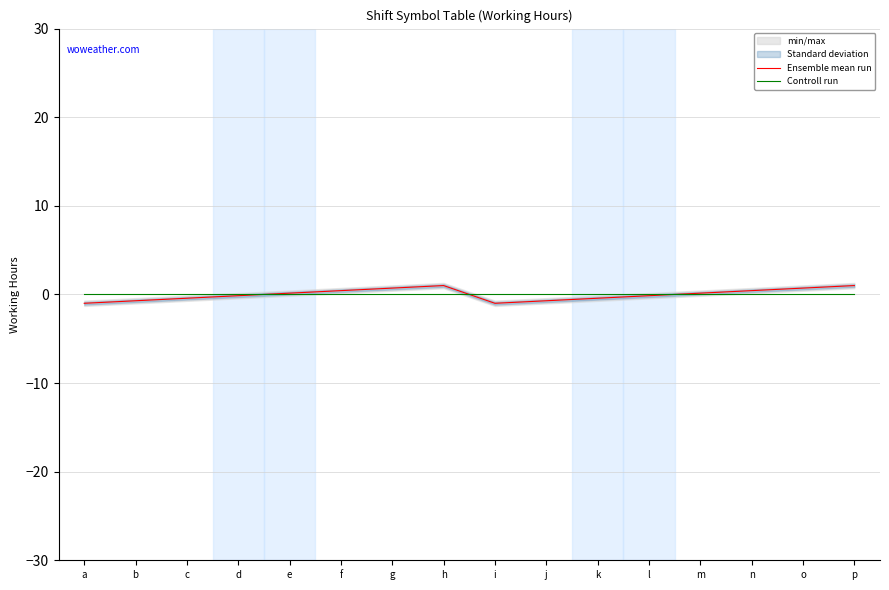

Where is Controll run nearest to the value 0?

a